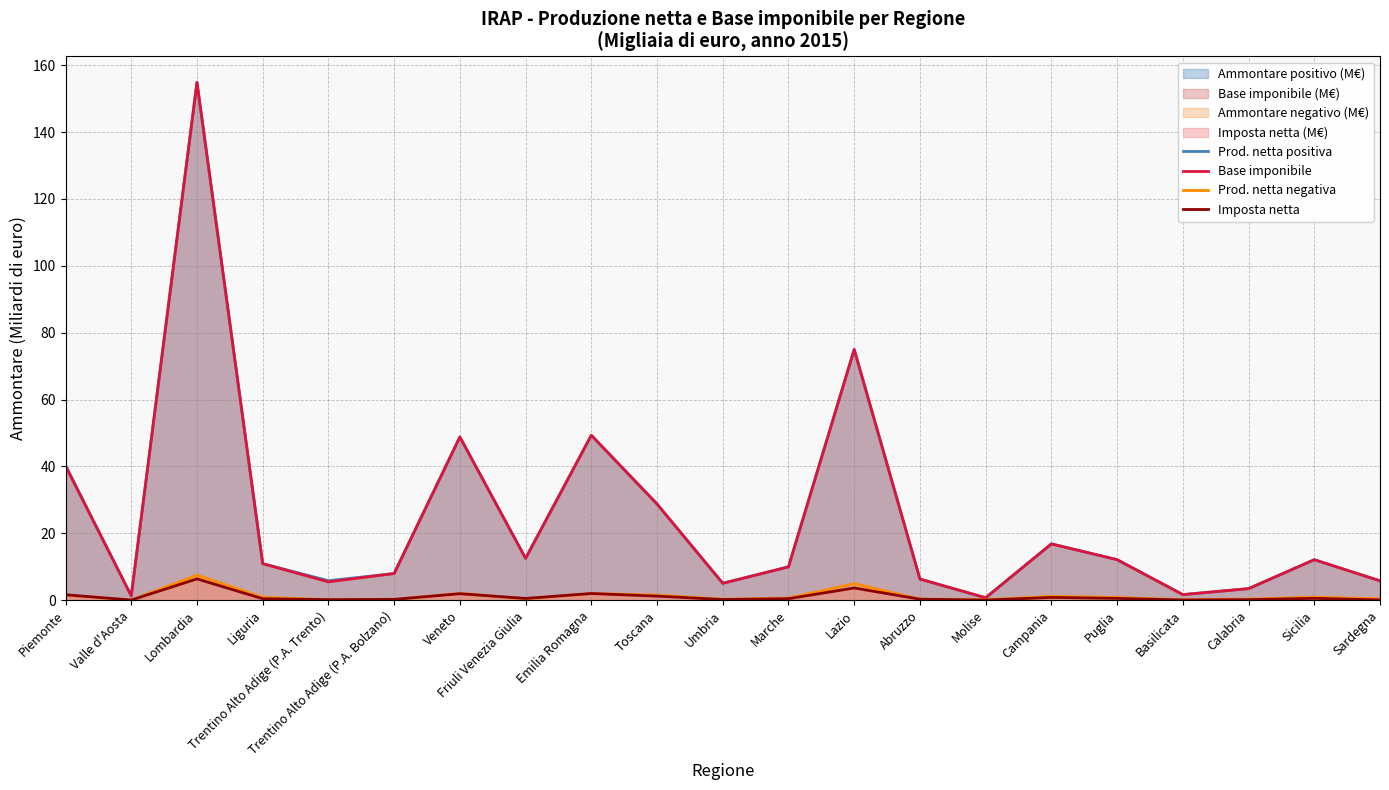

Reading right to left, extract all data points from this chart.

Prod. netta positiva: 5.8	12.1	3.5	1.7	12.1	16.8	0.7	6.3	75.0	10.0	5.1	28.8	49.3	12.5	48.8	8.0	5.8	10.9	154.9	1.3	40.4
Base imponibile: 5.8	12.1	3.5	1.7	12.1	16.8	0.7	6.3	75.0	10.0	5.1	28.8	49.3	12.5	48.8	8.0	5.5	10.9	154.8	1.3	40.1
Prod. netta negativa: 0.4	0.9	0.3	0.1	0.8	1.1	0.1	0.3	4.9	0.6	0.3	1.5	2.0	0.4	2.0	0.2	0.1	0.9	7.5	0.0	1.5
Imposta netta: 0.1	0.6	0.2	0.1	0.5	0.8	0.0	0.3	3.7	0.5	0.2	1.2	2.0	0.5	1.9	0.2	0.2	0.4	6.4	0.0	1.6